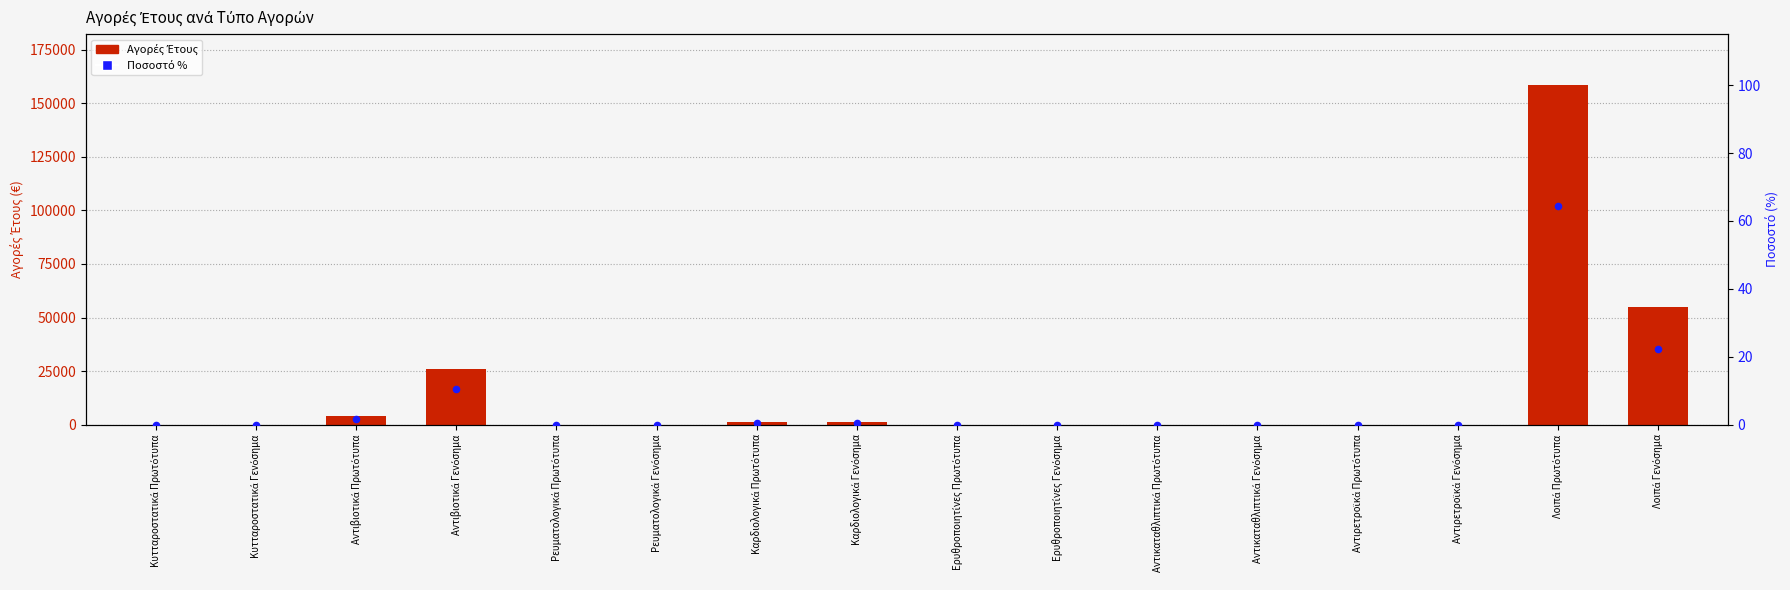

Which series reaches the minimum Y coordinate?

Αγορές Έτους